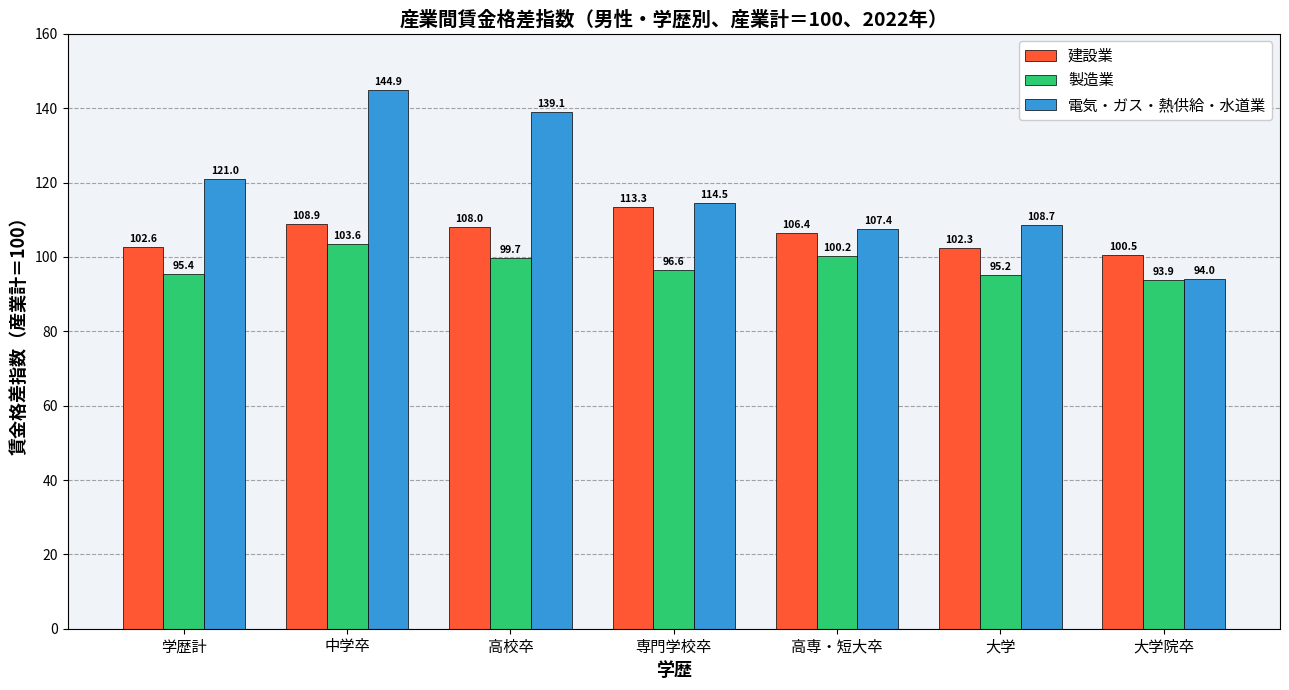

How many data points in 電気・ガス・熱供給・水道業 are less than 114?

3